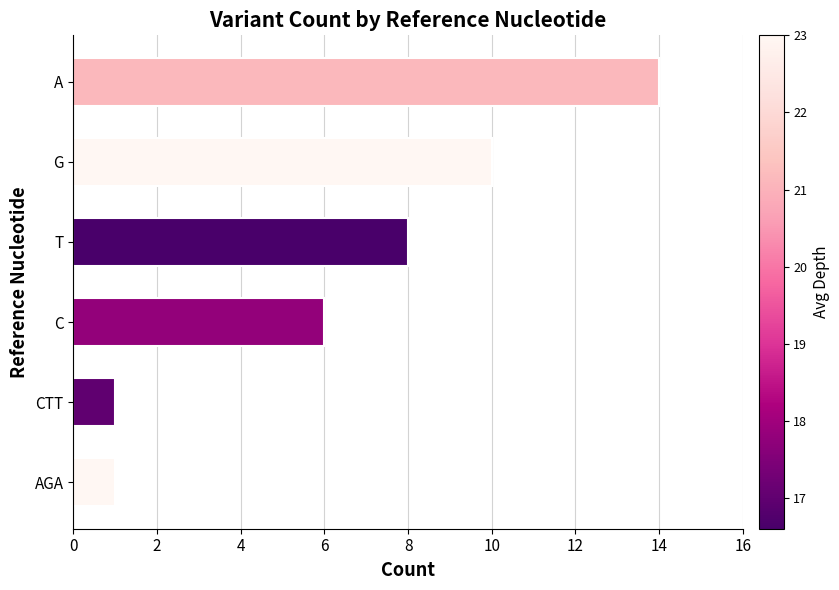

Reading bottom to top, what are all the values shown in this chart?

1	1	6	8	10	14